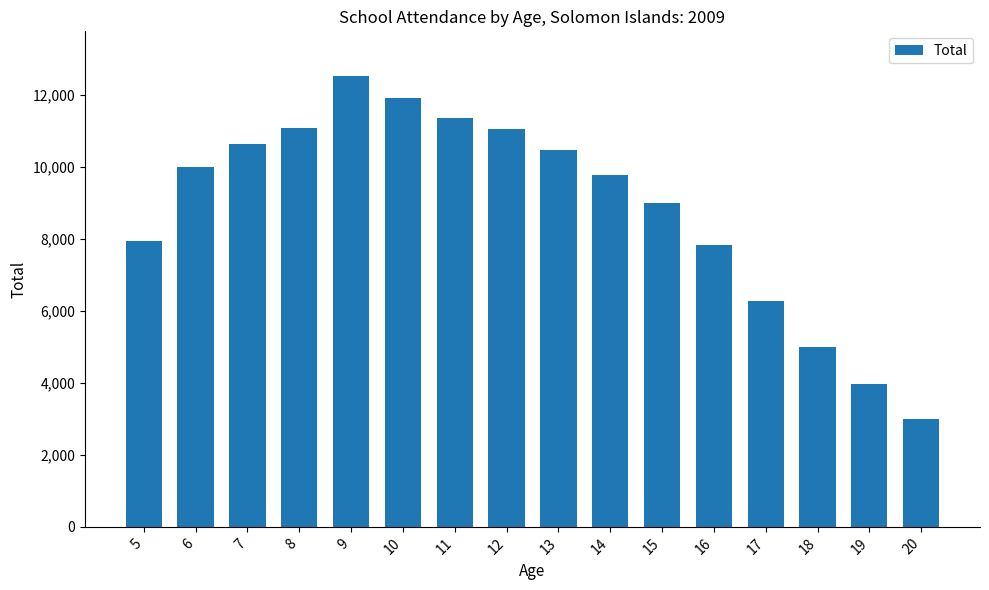

Are the bars grouped side by side (vs. stacked)?

No